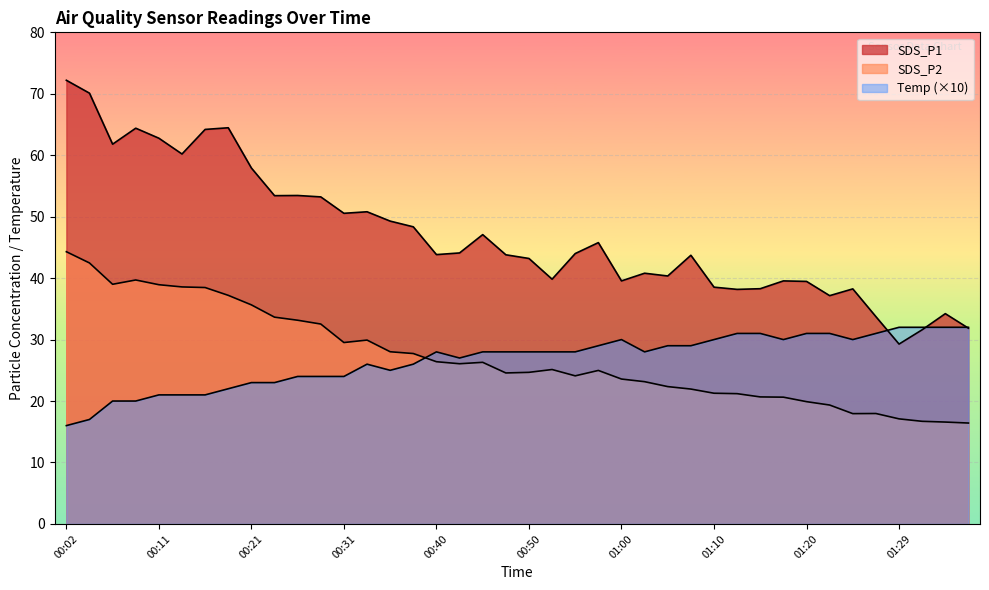

What is the average value of the SDS_P1 series?

47.1